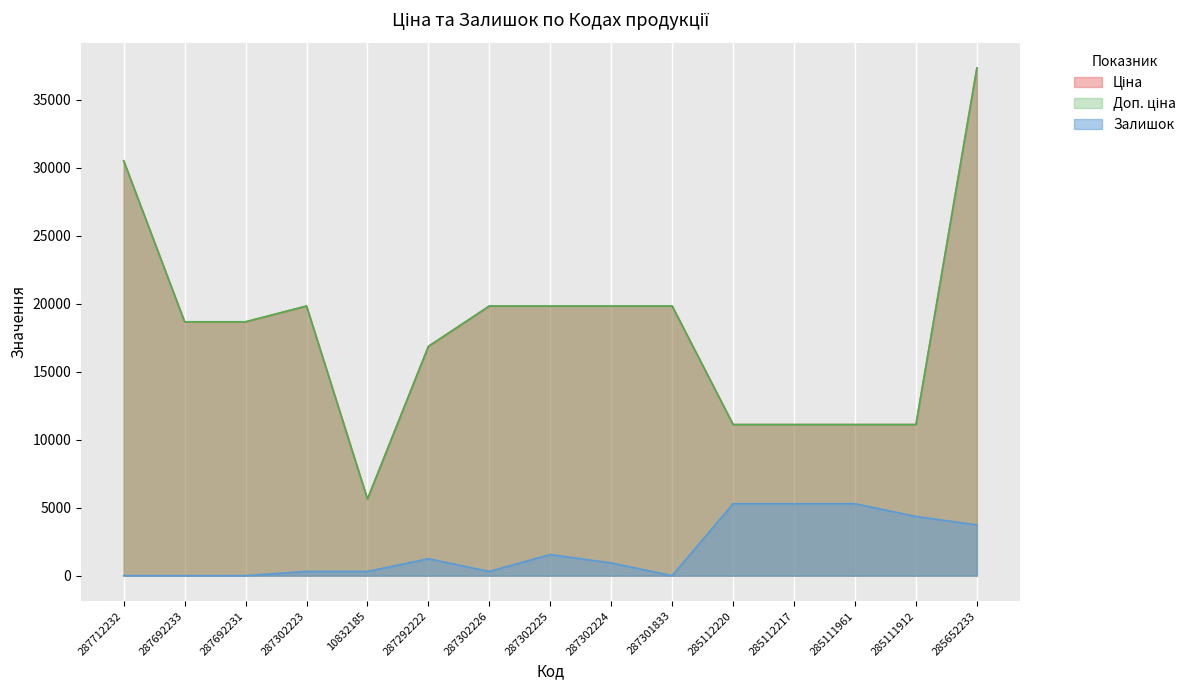

Which category has the lowest value in the Залишок series?

287712232